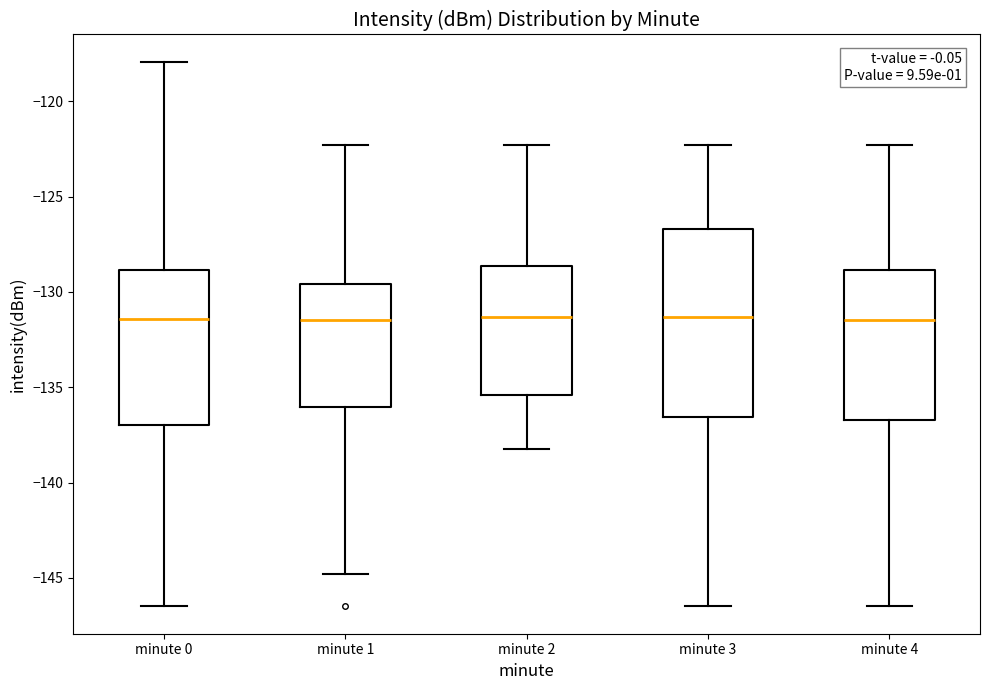

Reading left to right, read every box against the y-axis: the position of its median line, the range the box covers, and the ends of its whiskers. The values are not printed on the chart, so give them approximately, as read against the axis.

minute 0: median -131.5, box -137.0 to -129.0, whiskers -146.5 to -118.0
minute 1: median -131.5, box -136.0 to -129.5, whiskers -145.0 to -122.5
minute 2: median -131.5, box -135.5 to -128.5, whiskers -138.0 to -122.5
minute 3: median -131.5, box -136.5 to -126.5, whiskers -146.5 to -122.5
minute 4: median -131.5, box -136.5 to -129.0, whiskers -146.5 to -122.5